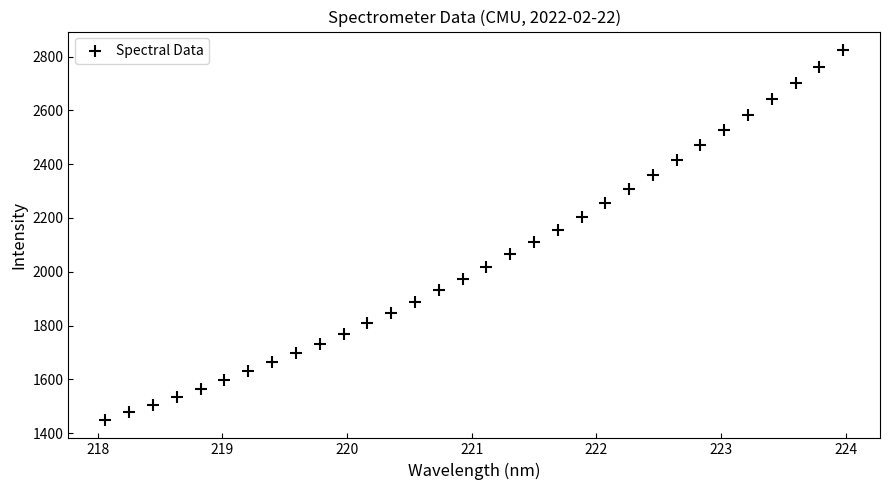

What is the range of Y values (max minus min)?

1374.6